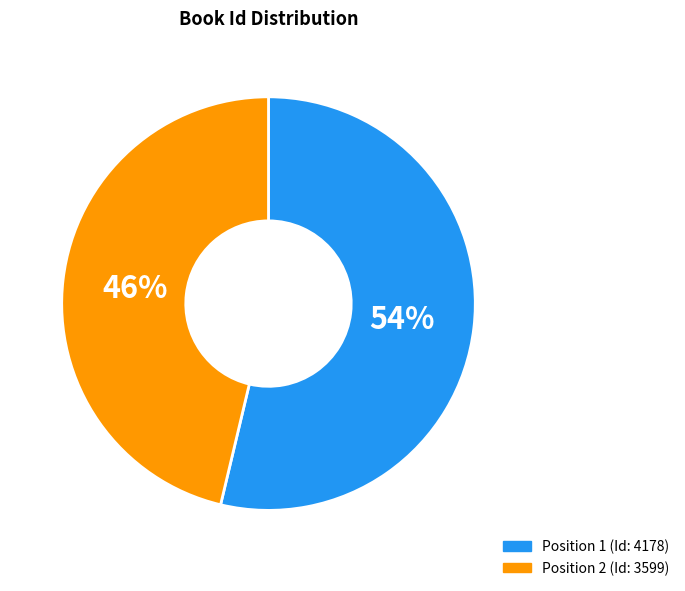

Does Position 2 (Id: 3599) account for over 50% of the chart?

No